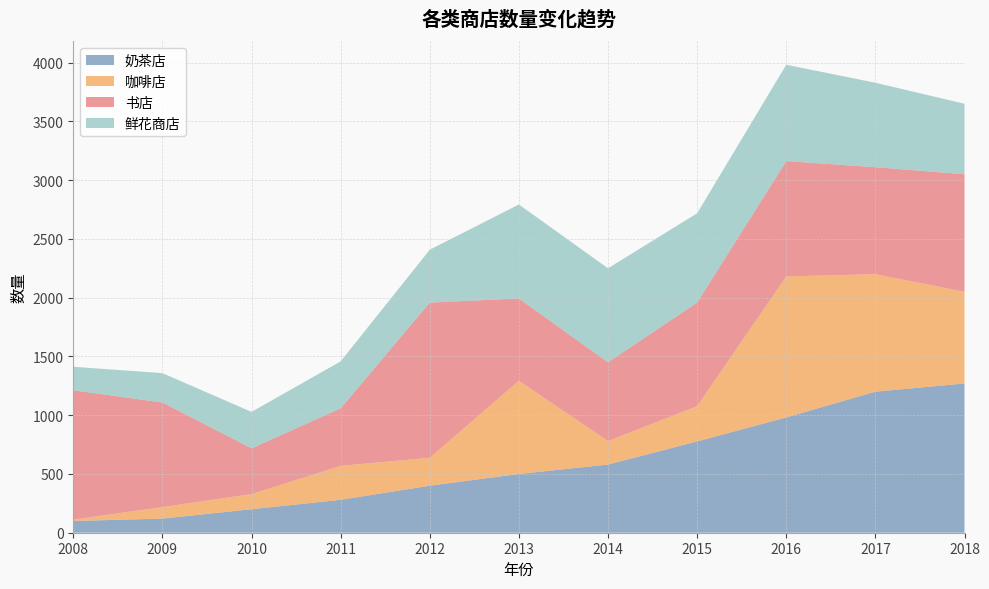

Reading left to right, what are all the values shown in this chart?

奶茶店: 2008=100	2009=120	2010=200	2011=280	2012=400	2013=500	2014=580	2015=777	2016=981	2017=1200	2018=1270
咖啡店: 2008=12	2009=98	2010=129	2011=289	2012=238	2013=793	2014=200	2015=300	2016=1200	2017=1000	2018=780
书店: 2008=1100	2009=890	2010=389	2011=489	2012=1320	2013=700	2014=670	2015=881	2016=981	2017=910	2018=1000
鲜花商店: 2008=200	2009=250	2010=310	2011=400	2012=450	2013=800	2014=800	2015=760	2016=820	2017=719	2018=600